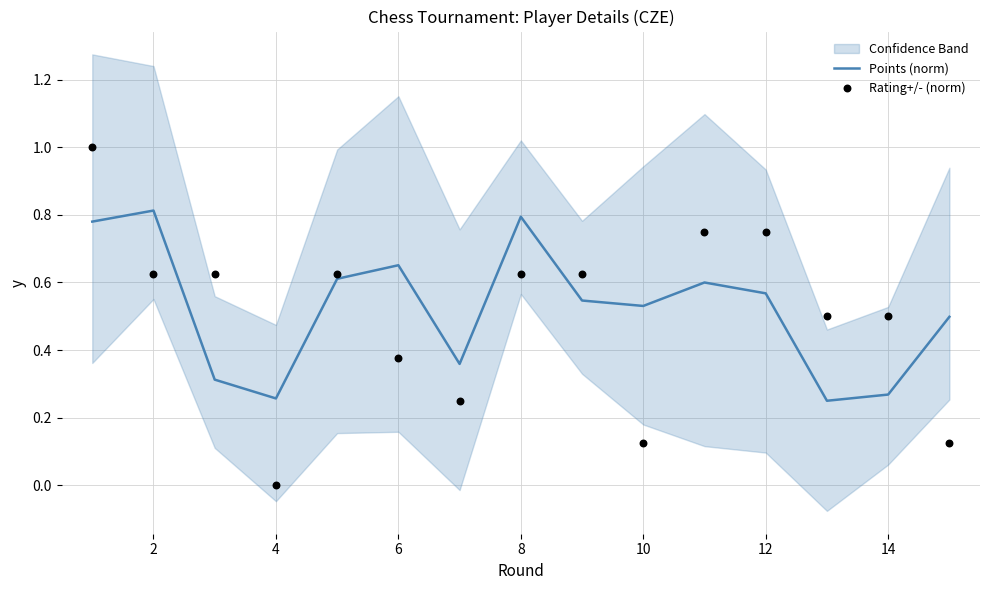

Which series has the largest total across all categories?

Points (norm)